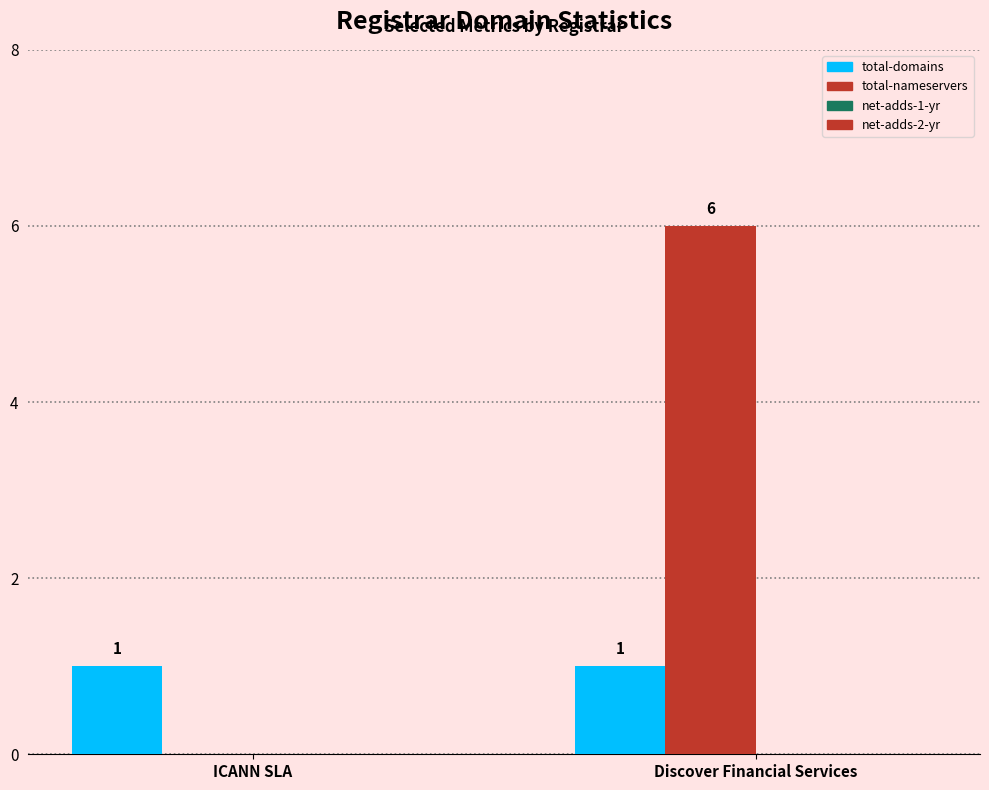

Count the number of categories in the chart.

2